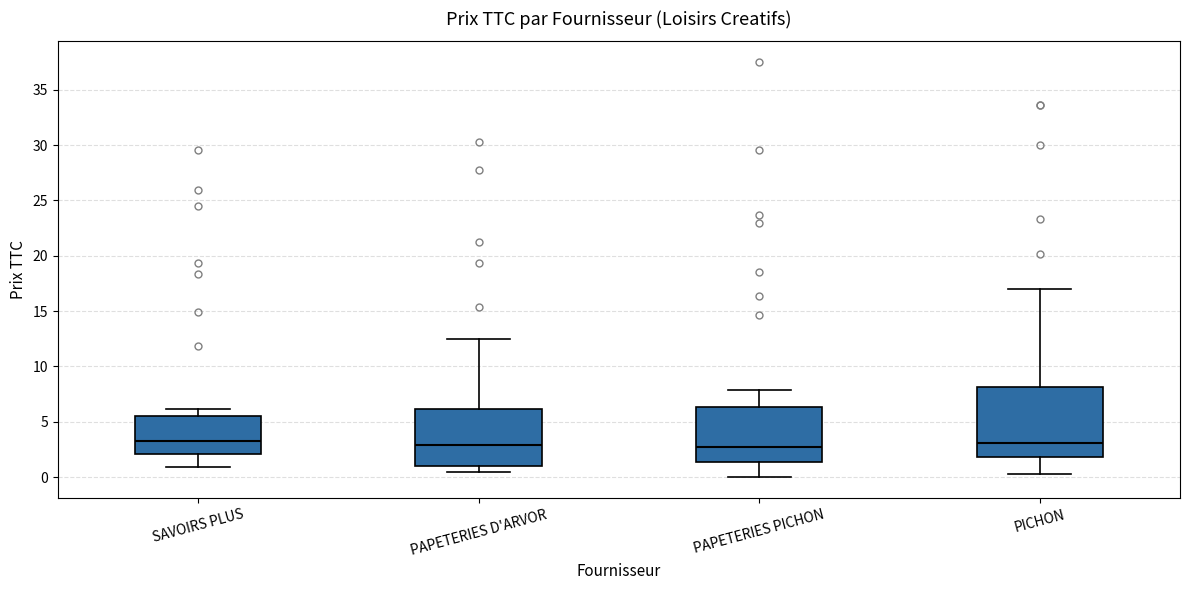

Comparing the boxes themselves (not the whiskers), which one is the tallest?

PICHON